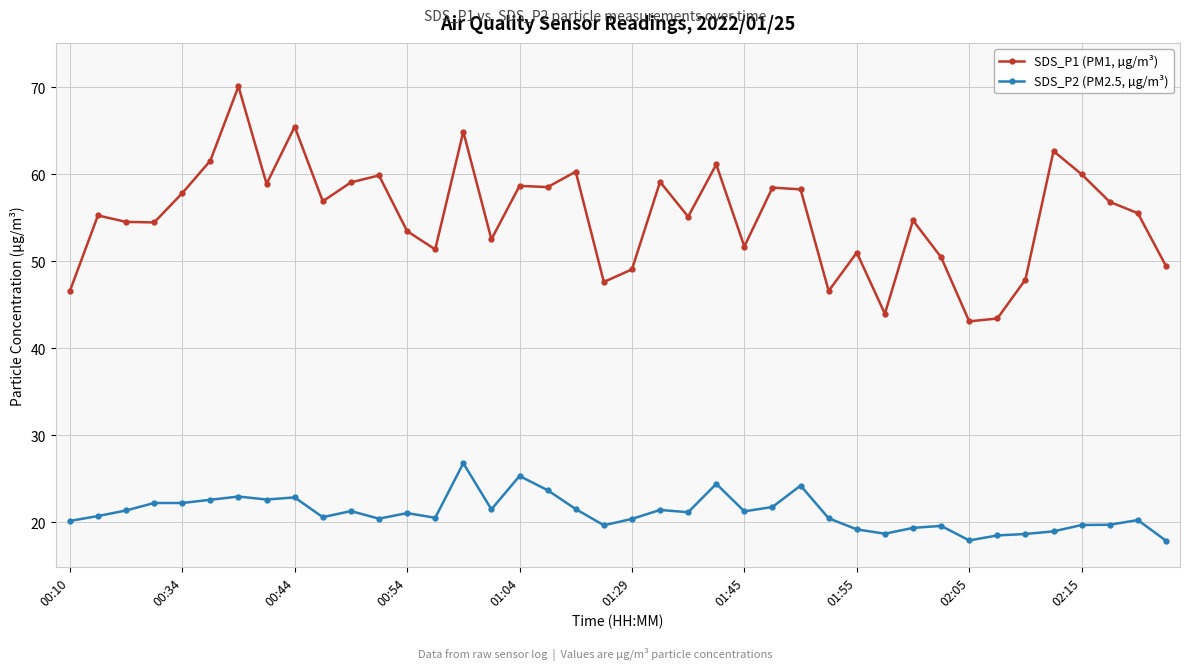

What is the minimum value for SDS_P2 (PM2.5, µg/m³)?

17.9